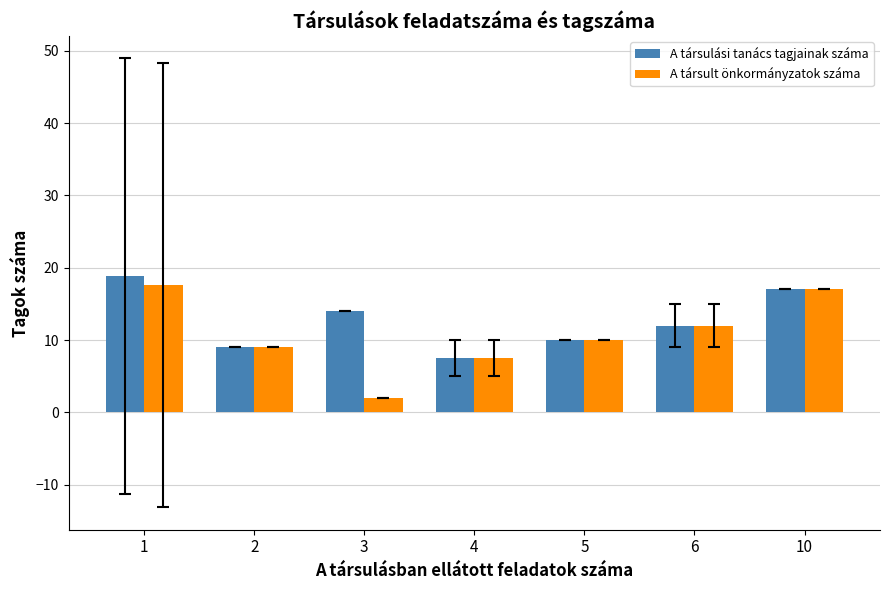

Which series has the widest spread of values?

A társult önkormányzatok száma